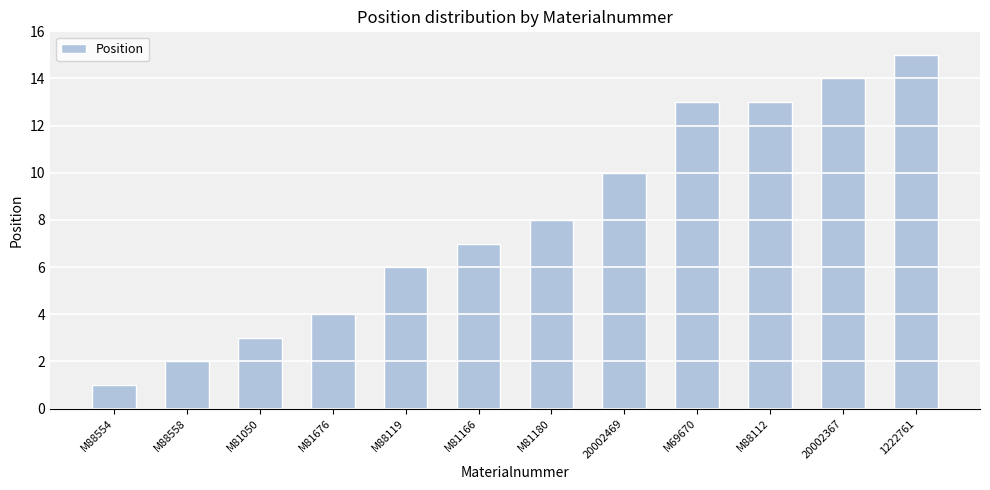

At which category does the chart reach its peak across all series?

1222761